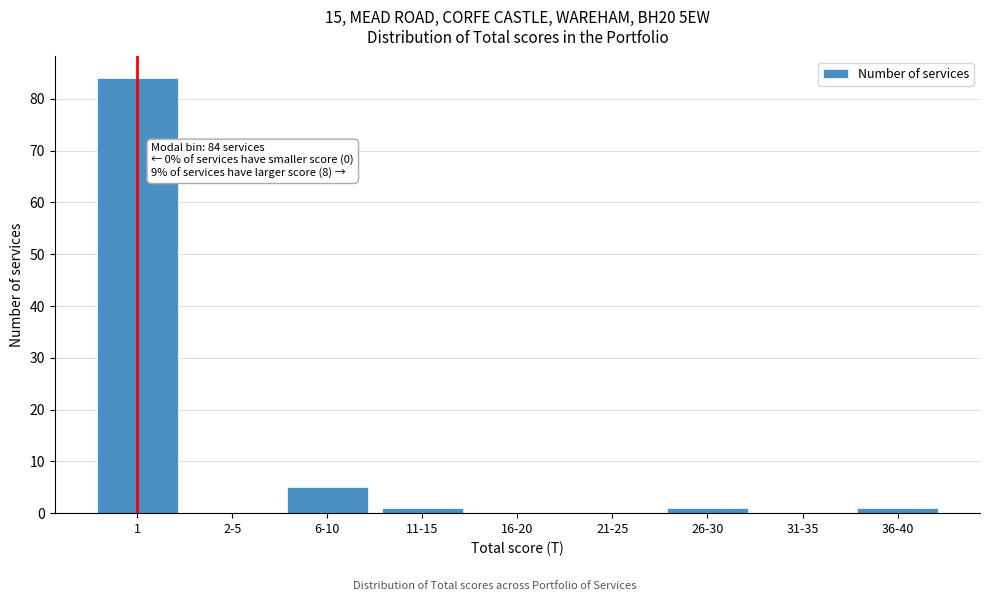

Reading right to left, list all the values displayed in this chart.

36-40=1	31-35=0	26-30=1	21-25=0	16-20=0	11-15=1	6-10=5	2-5=0	1=84